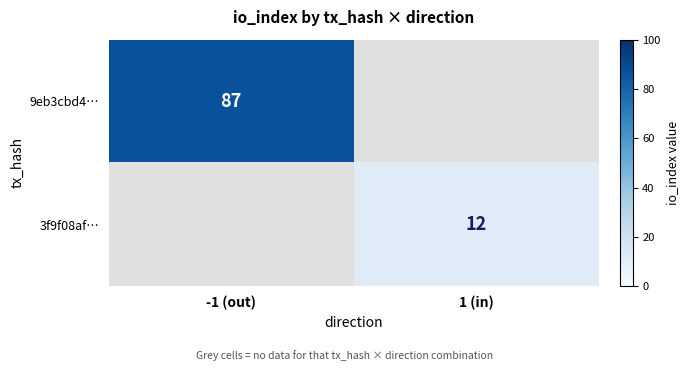

Is the value of 3f9f08af… at 1 (in) greater than the value of 9eb3cbd4… at -1 (out)?

No